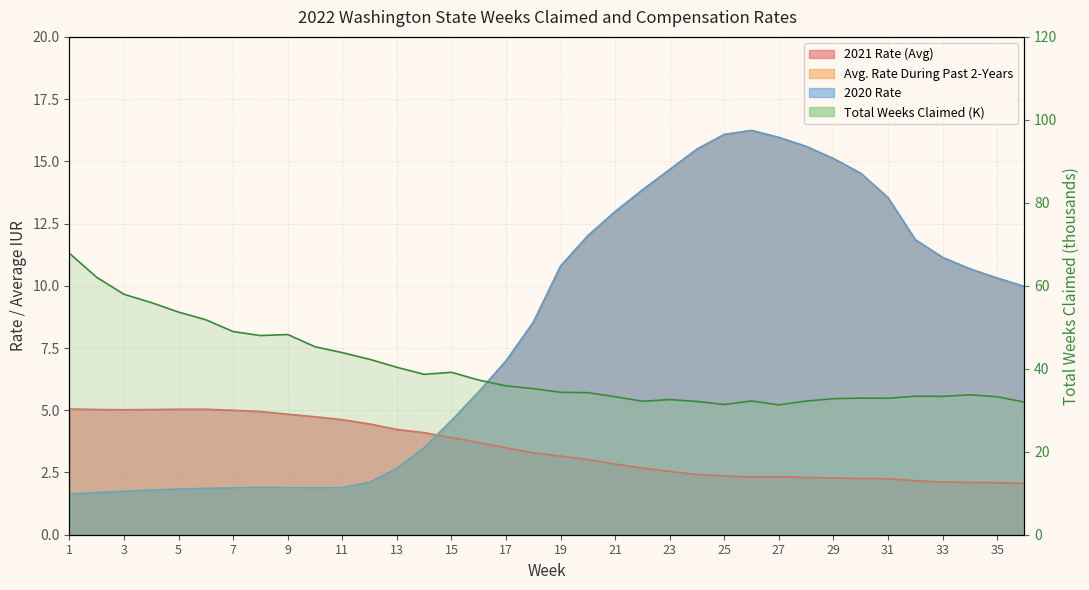

The Avg. Rate During Past 2-Years series shows 2.8 at 9. True or false?

False